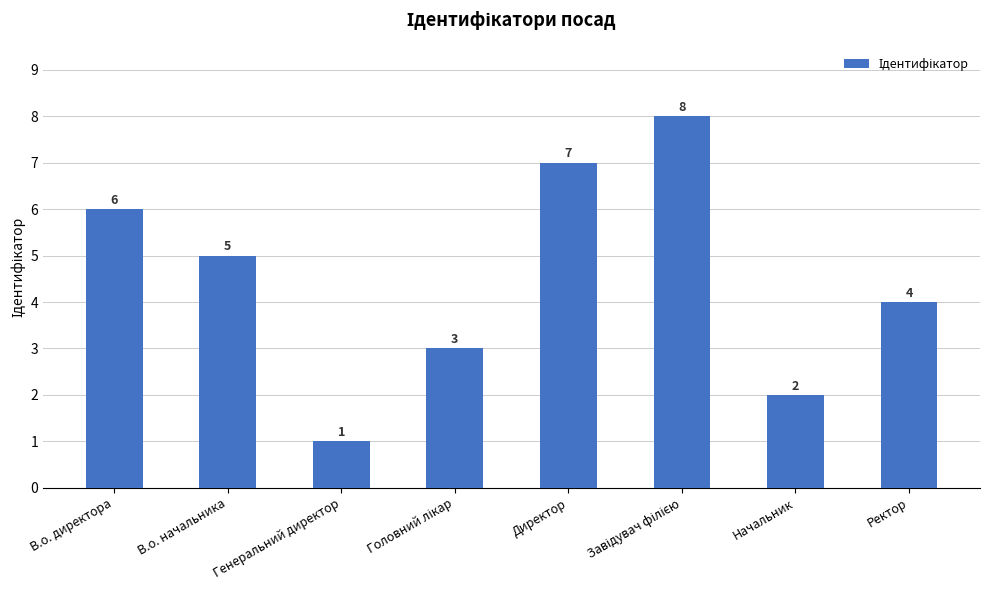

Which label corresponds to the smallest value in the chart?

Генеральний директор